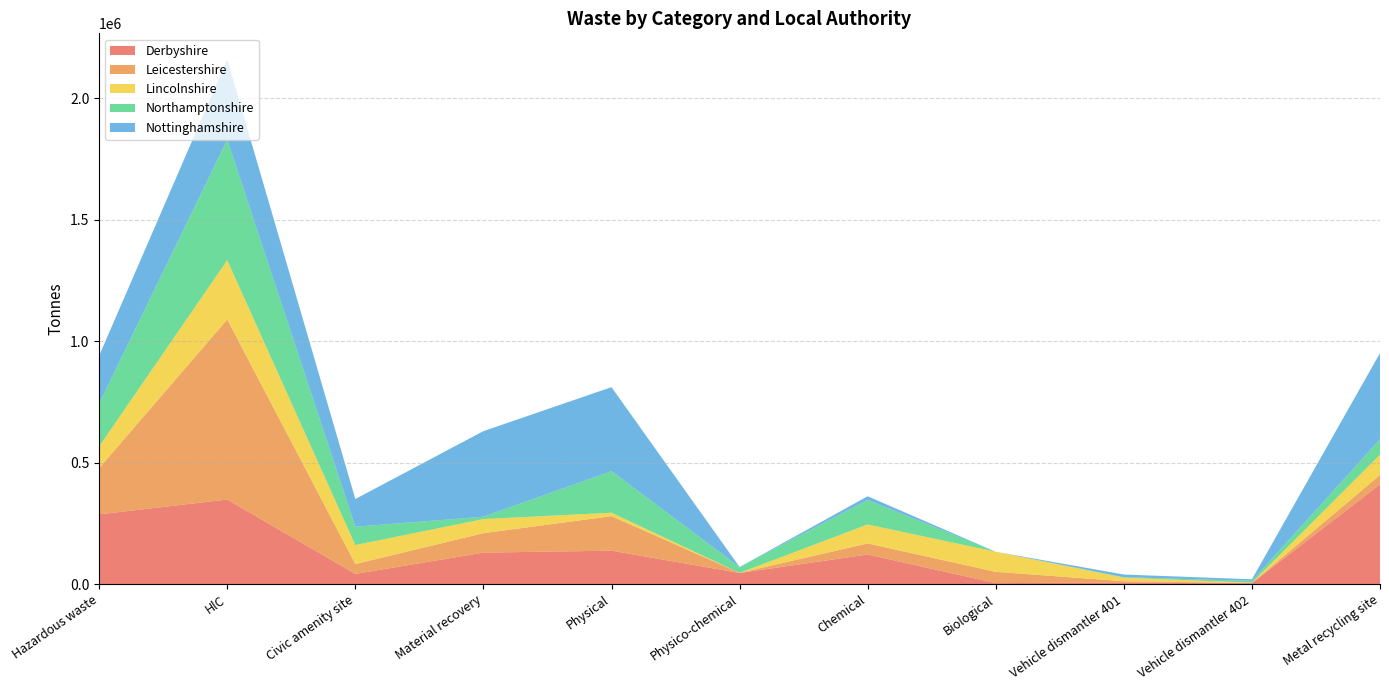

Reading right to left, list all the values displayed in this chart.

Derbyshire: Metal recycling site=410701.4	Vehicle dismantler 402=4223.3	Vehicle dismantler 401=6800.2	Biological=4160.5	Chemical=121952.5	Physico-chemical=45897.8	Physical=137789.4	Material recovery=129649.9	Civic amenity site=42133.5	HlC=347923.2	Hazardous waste=287192.1
Leicestershire: Metal recycling site=38348.7	Vehicle dismantler 402=349.1	Vehicle dismantler 401=5154.6	Biological=46475.2	Chemical=45464.8	Physico-chemical=457.1	Physical=141827.8	Material recovery=79992.0	Civic amenity site=40456.6	HlC=740885.0	Hazardous waste=190201.9
Lincolnshire: Metal recycling site=83716.1	Vehicle dismantler 402=1216.7	Vehicle dismantler 401=14846.4	Biological=82508.1	Chemical=78138.0	Physico-chemical=0.0	Physical=14122.9	Material recovery=58108.2	Civic amenity site=78126.2	HlC=244009.1	Hazardous waste=89462.3
Northamptonshire: Metal recycling site=63200.8	Vehicle dismantler 402=7496.0	Vehicle dismantler 401=1788.5	Biological=0.0	Chemical=100775.9	Physico-chemical=23958.5	Physical=171151.1	Material recovery=9637.4	Civic amenity site=75379.7	HlC=495262.7	Hazardous waste=176384.5
Nottinghamshire: Metal recycling site=354561.0	Vehicle dismantler 402=6605.5	Vehicle dismantler 401=10960.7	Biological=0.0	Chemical=15178.4	Physico-chemical=34.3	Physical=345522.9	Material recovery=352135.7	Civic amenity site=114165.9	HlC=330101.0	Hazardous waste=196743.2